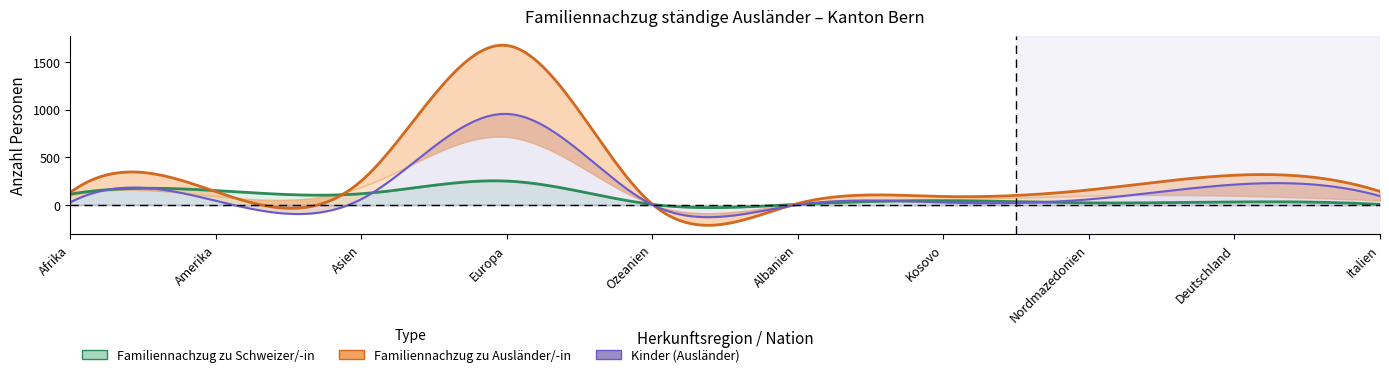

Count the number of categories in the chart.

10